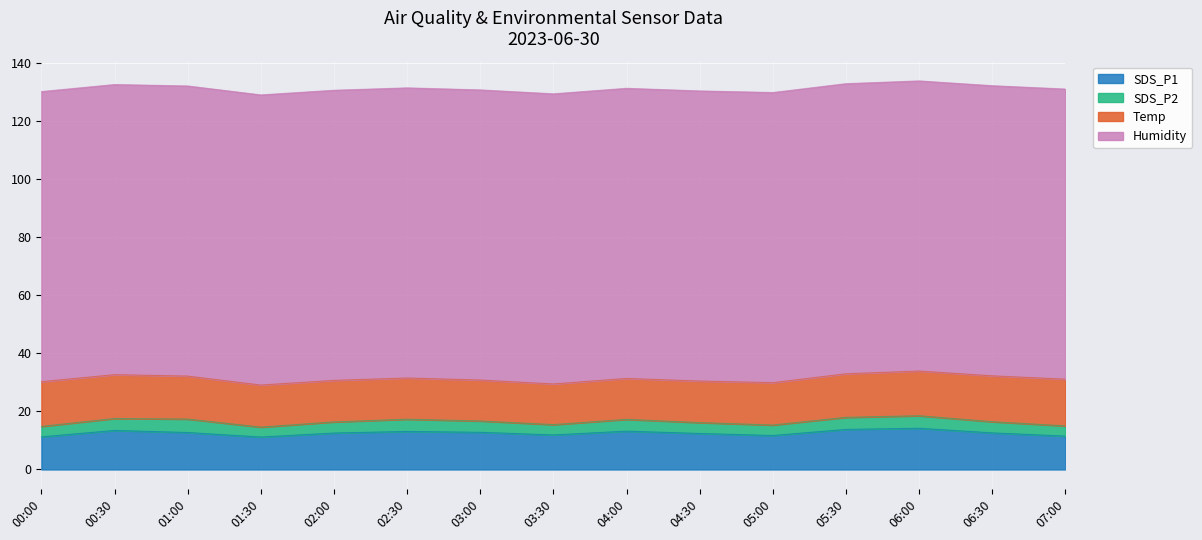

At which label is Temp closest to 15?

05:30